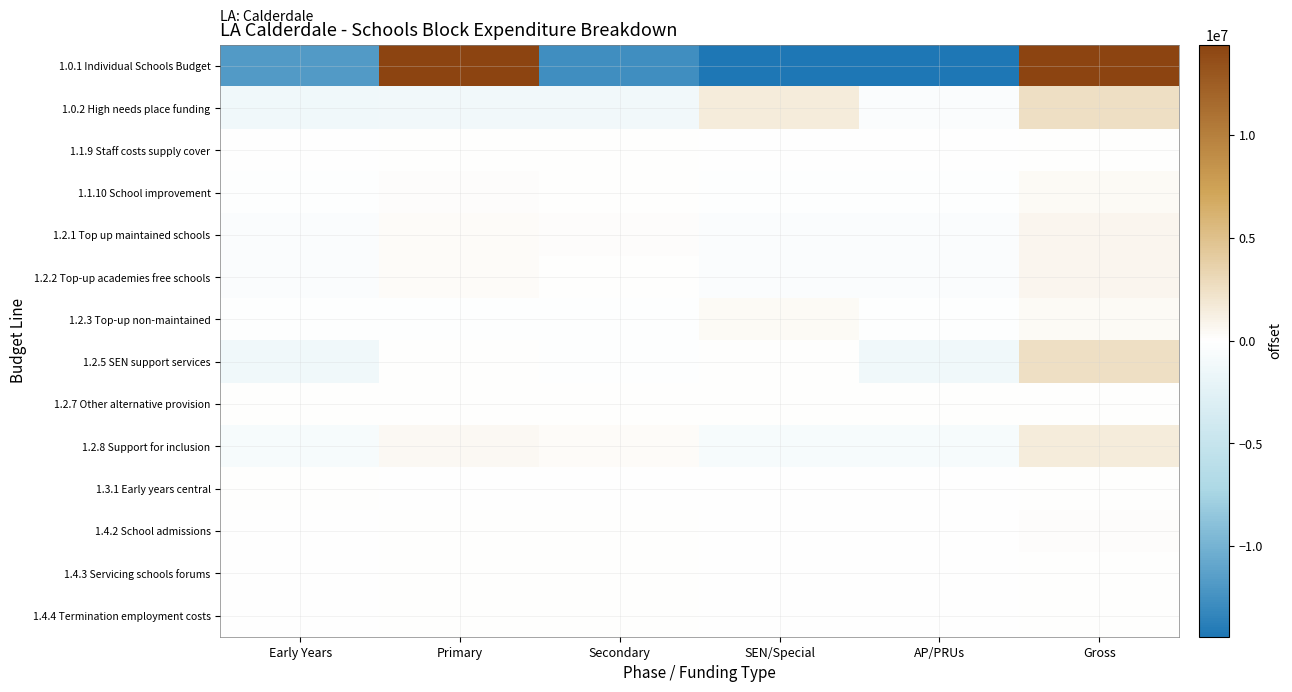

Which series has the largest range (max minus min)?

1.0.1 Individual Schools Budget